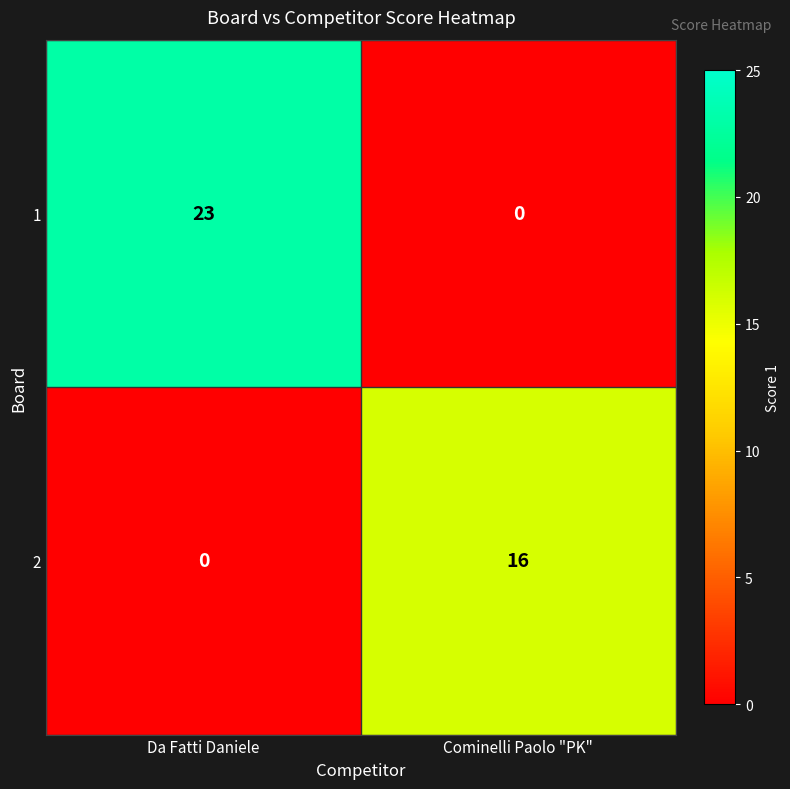

Which series changed the most between Da Fatti Daniele and Cominelli Paolo "PK"?

1